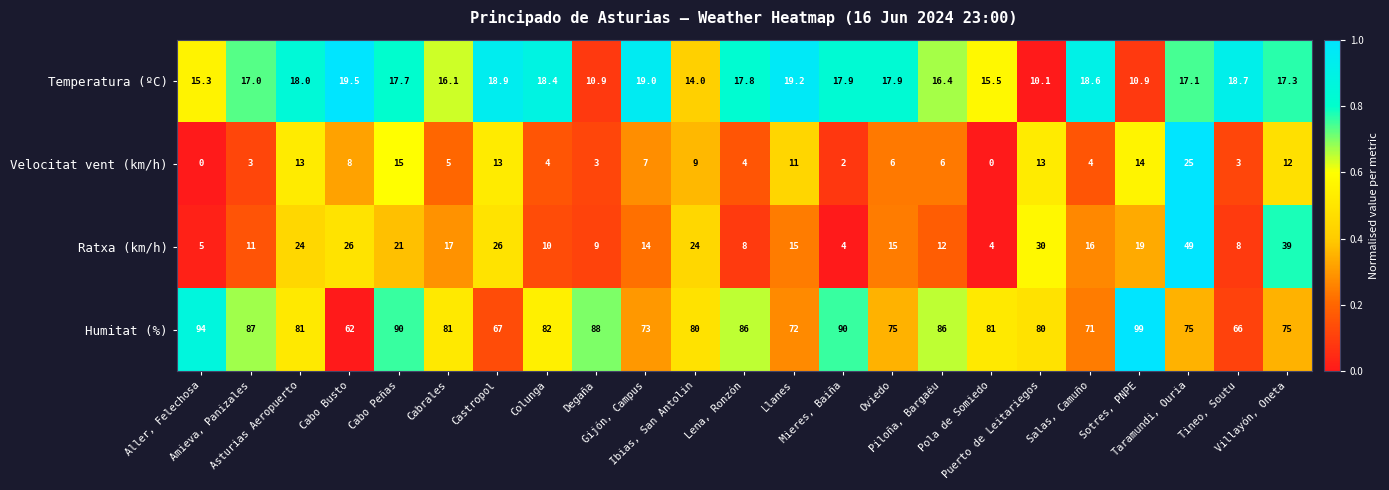

At how many categories does at least one series exceed 57?

23